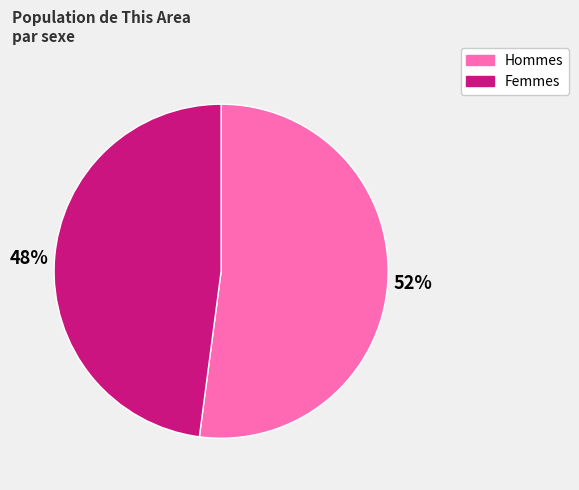

Rank the categories by value from lowest to highest.

Female, Male